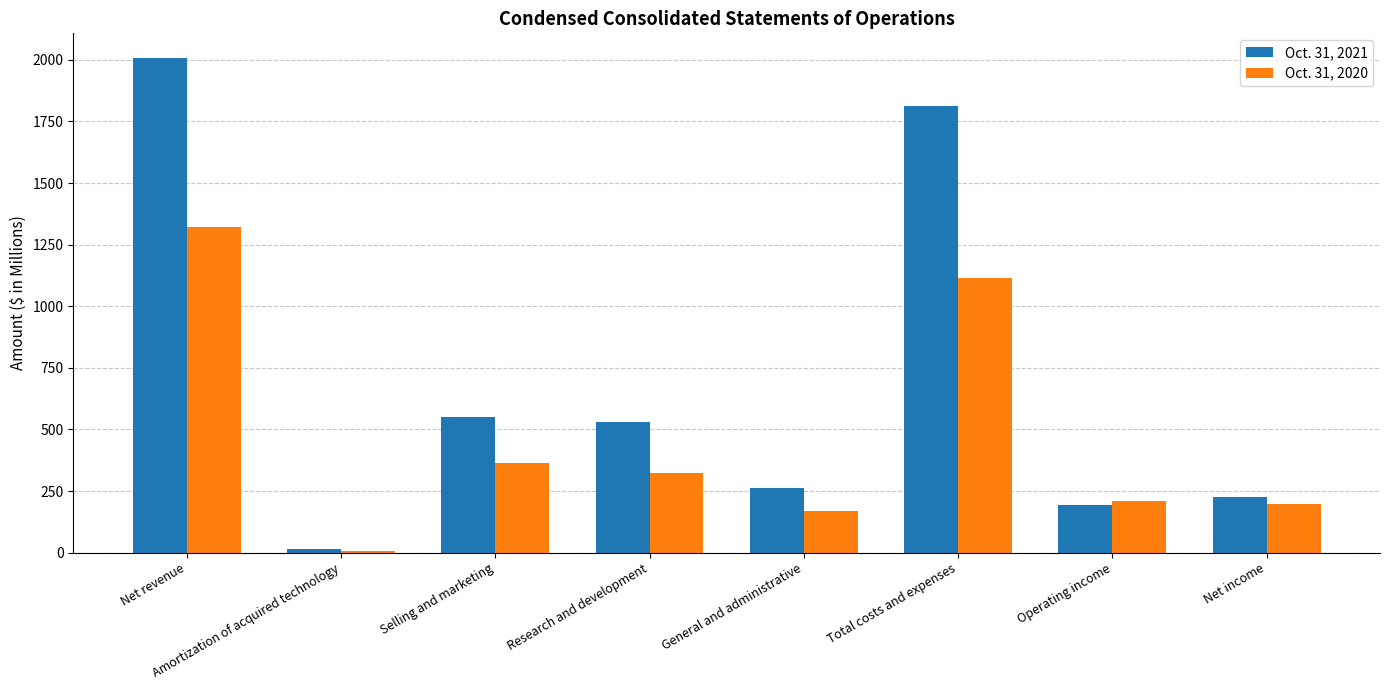

What is the maximum value shown in the chart?

2007